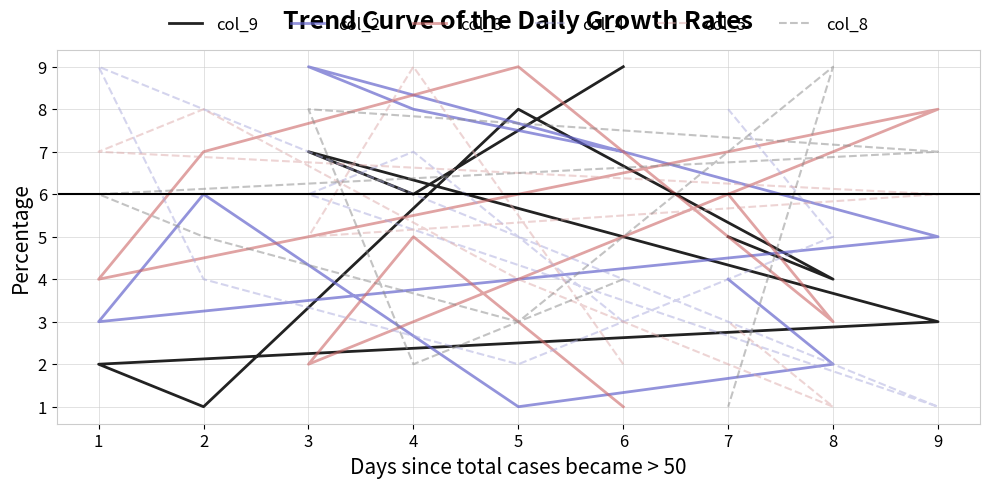

What is the sum of the col_4 values at 7 and 9?

9